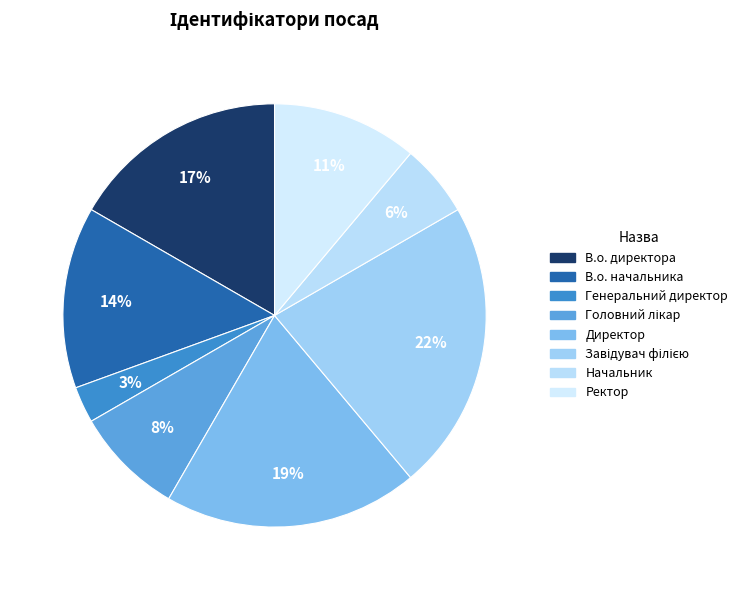

Is there a majority slice in this chart?

No